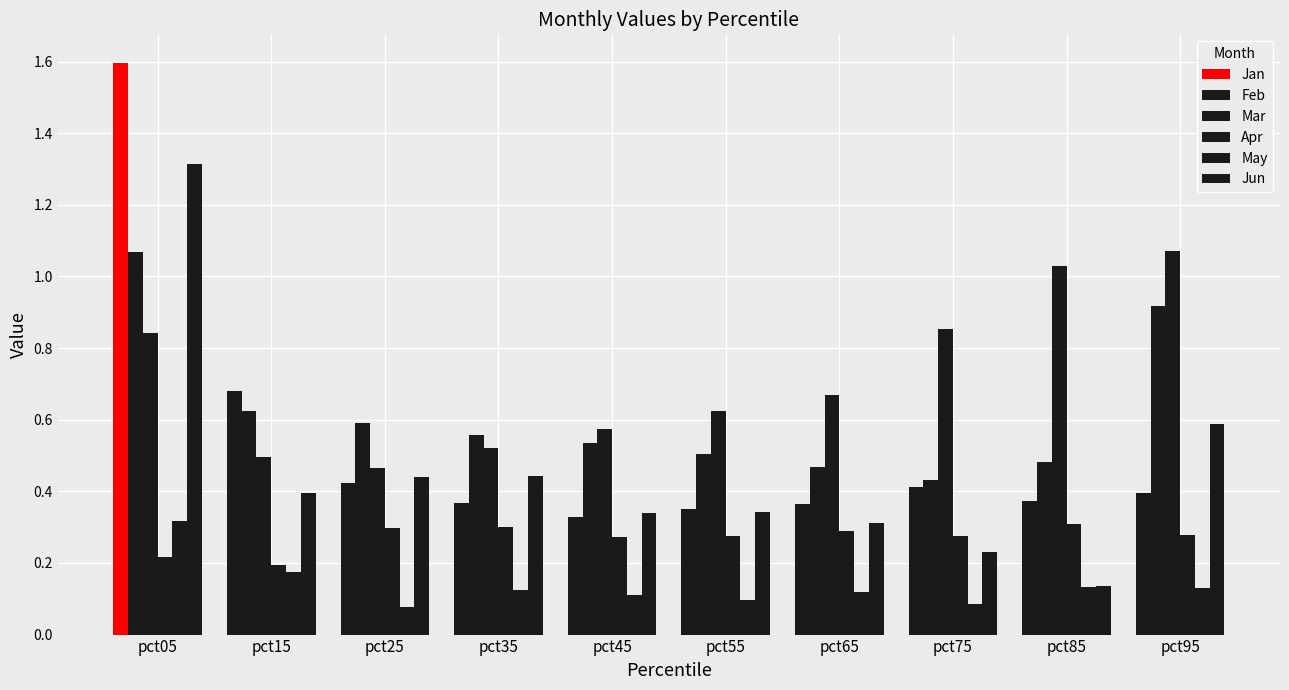

Does the chart contain stacked bars?

No